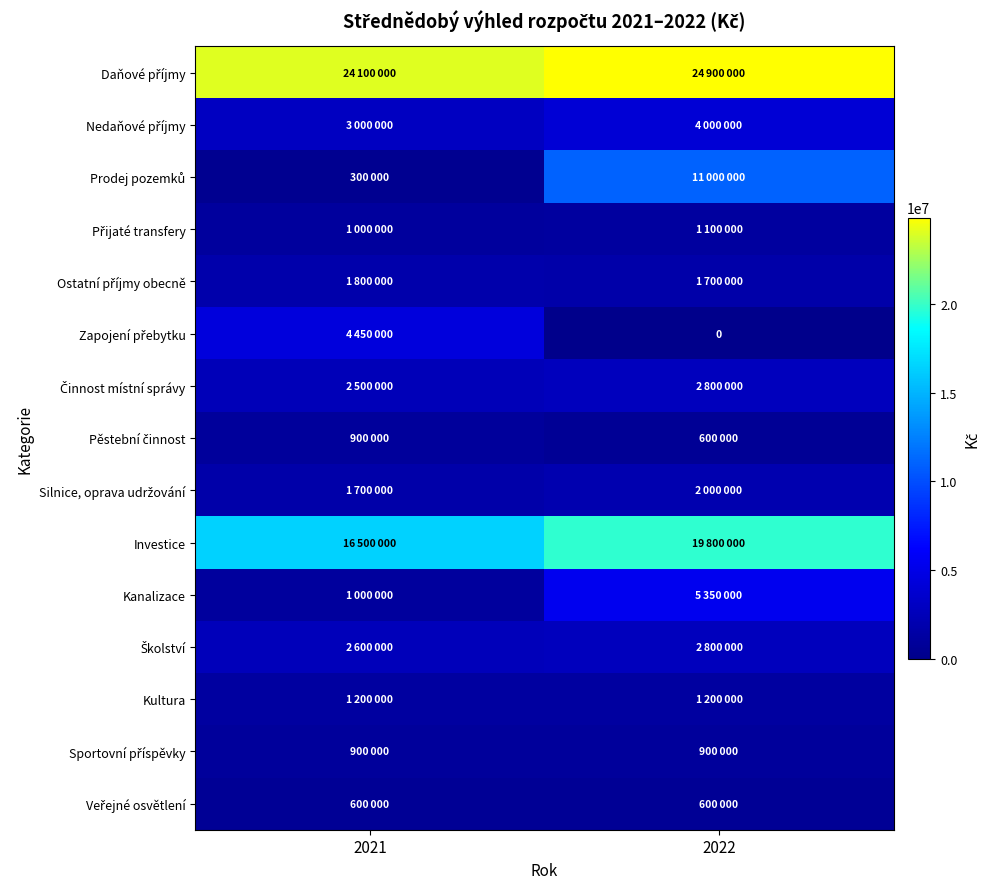

Is it true that Činnost místní správy equals 1273565 at 2021?

False